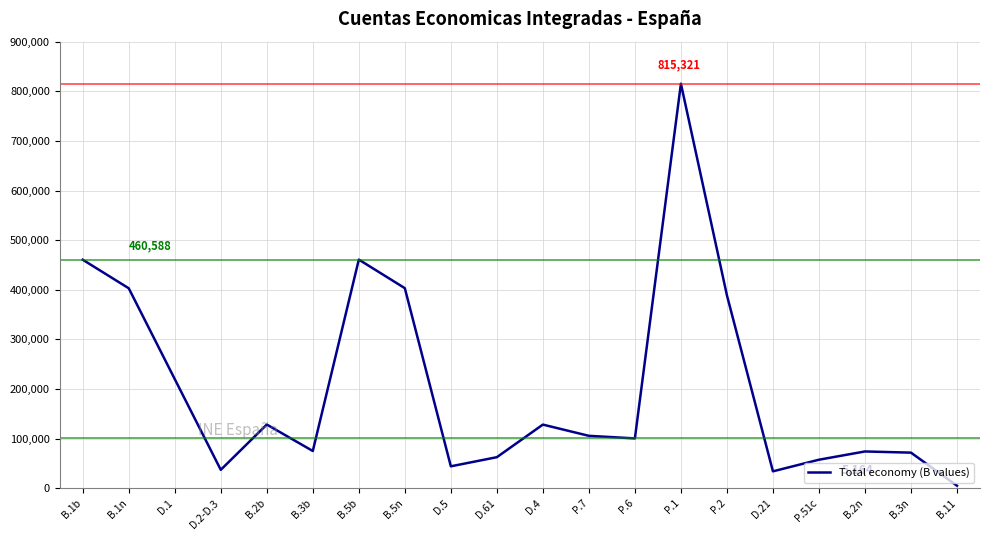

How many values are below 105697?

10